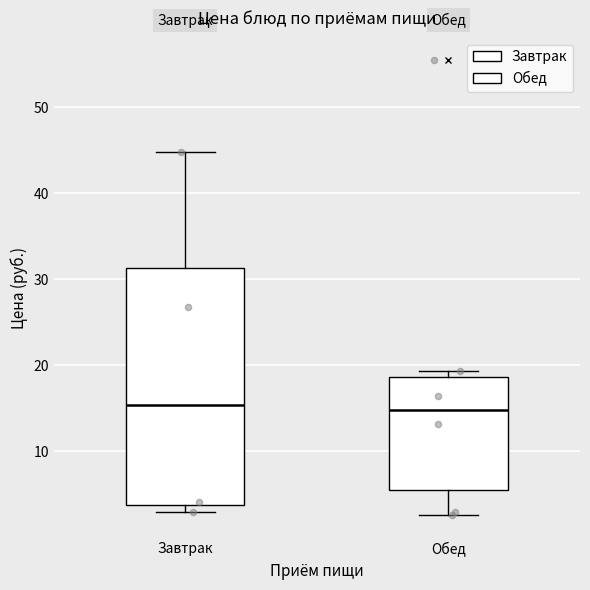

Reading left to right, transcribe this box plot: for each box, give where its median line is, the range the box spans, and where its two whiskers end, as read against the y-axis. The values are not printed on the chart, so give them approximately, as read against the axis.

Завтрак: median 15, box 4 to 31, whiskers 3 to 45
Обед: median 15, box 6 to 19, whiskers 3 to 19 (just above the box's upper edge)